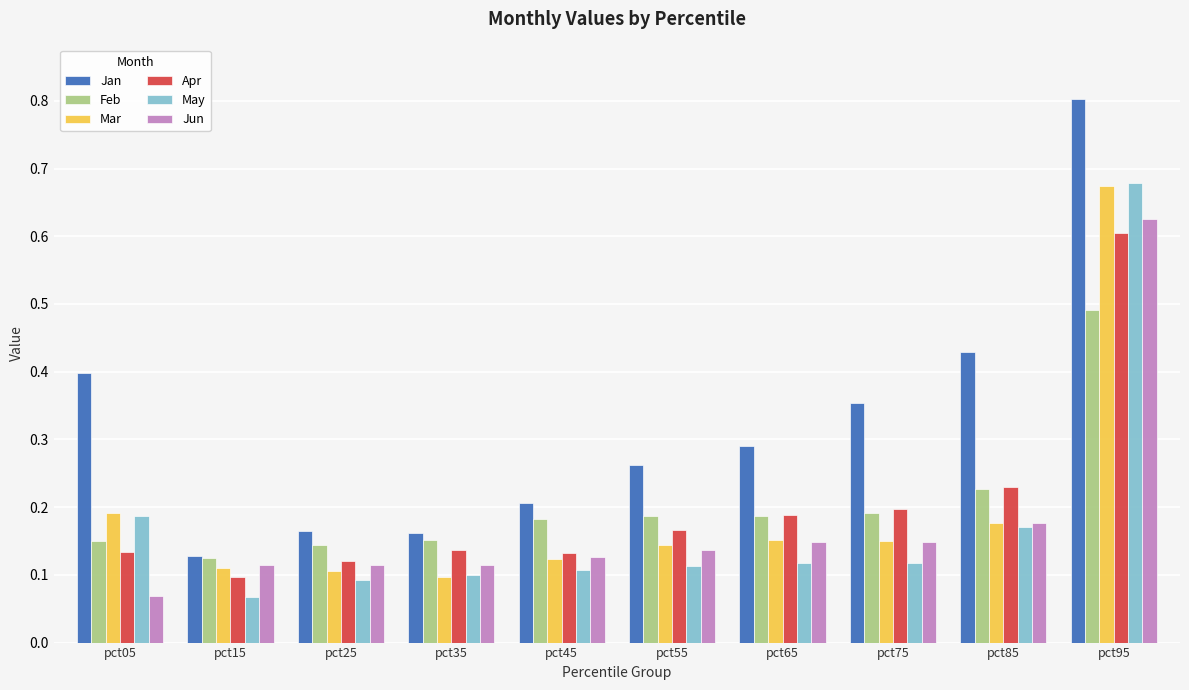

Which label corresponds to the largest value in the chart?

pct95